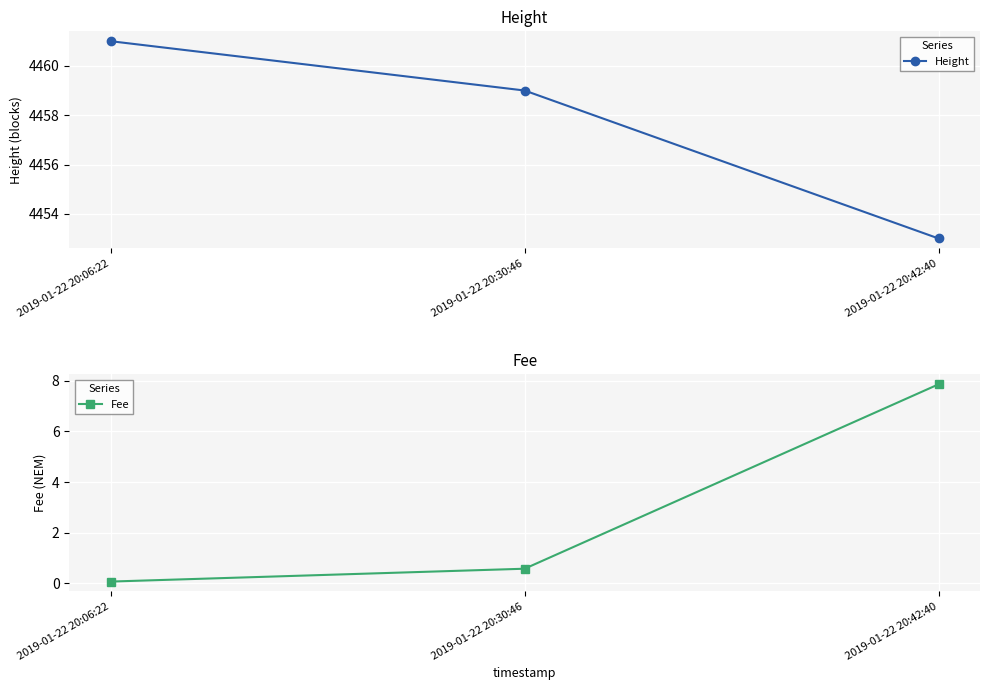

Rank the categories by Height value from lowest to highest.

2019-01-22 20:42:40, 2019-01-22 20:30:46, 2019-01-22 20:06:22